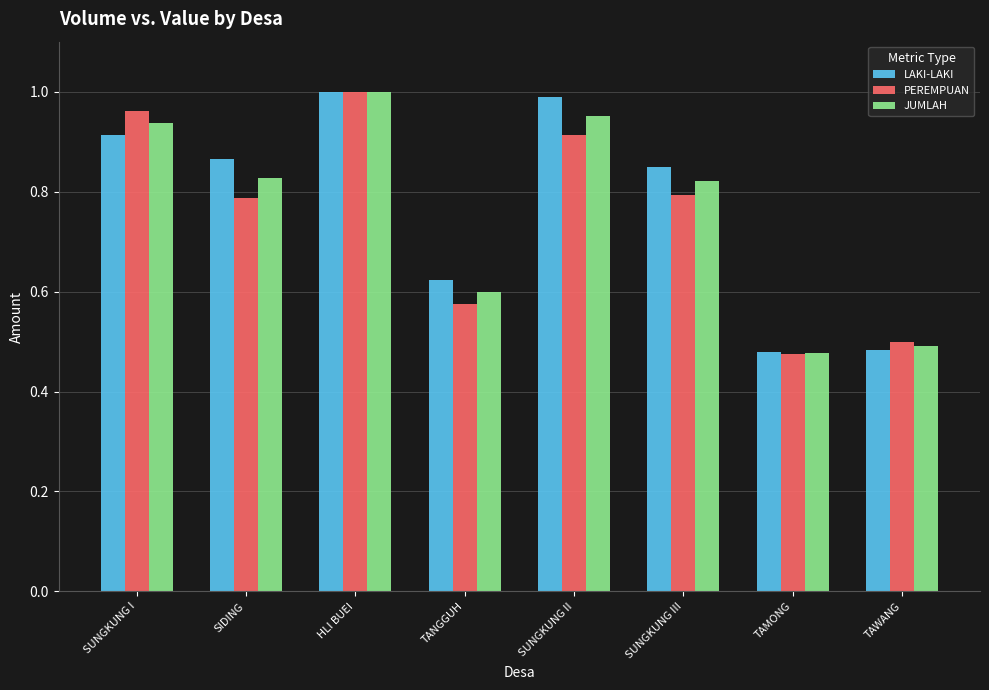

List the series in order of their overall mean, lowest first.

PEREMPUAN, JUMLAH, LAKI-LAKI